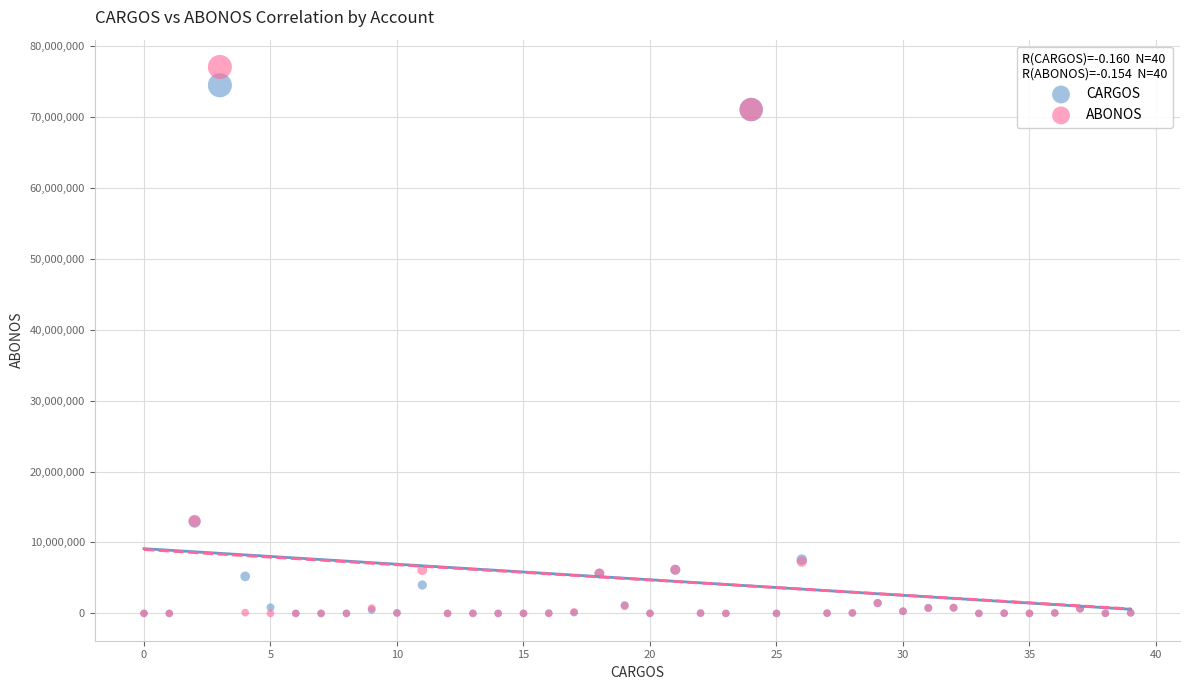

Which series contains the highest Y value?

ABONOS